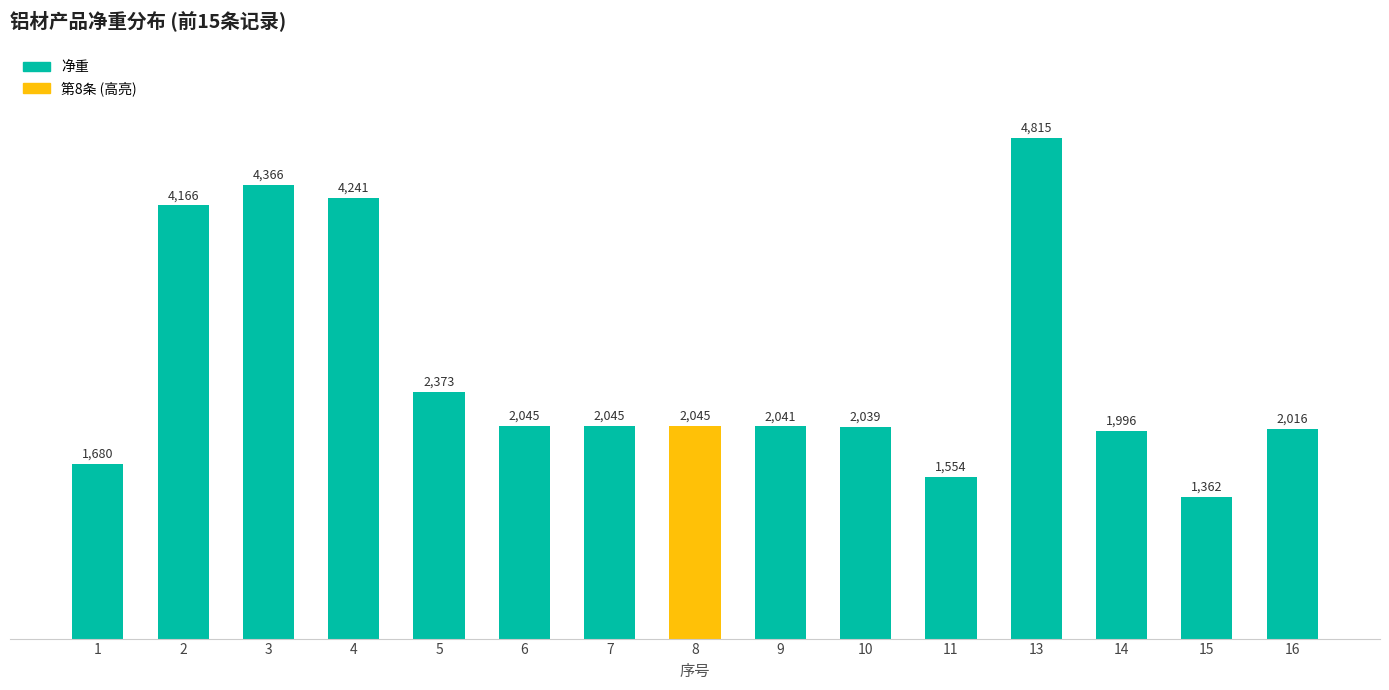

What is the difference between the maximum and second lowest values?

3261